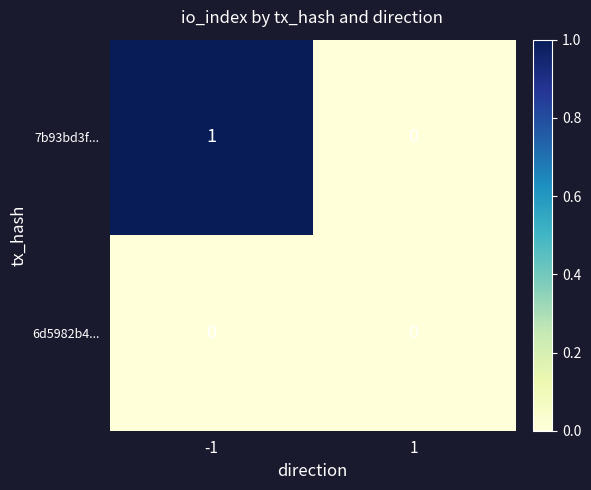

Which series has the widest spread of values?

7b93bd3f...